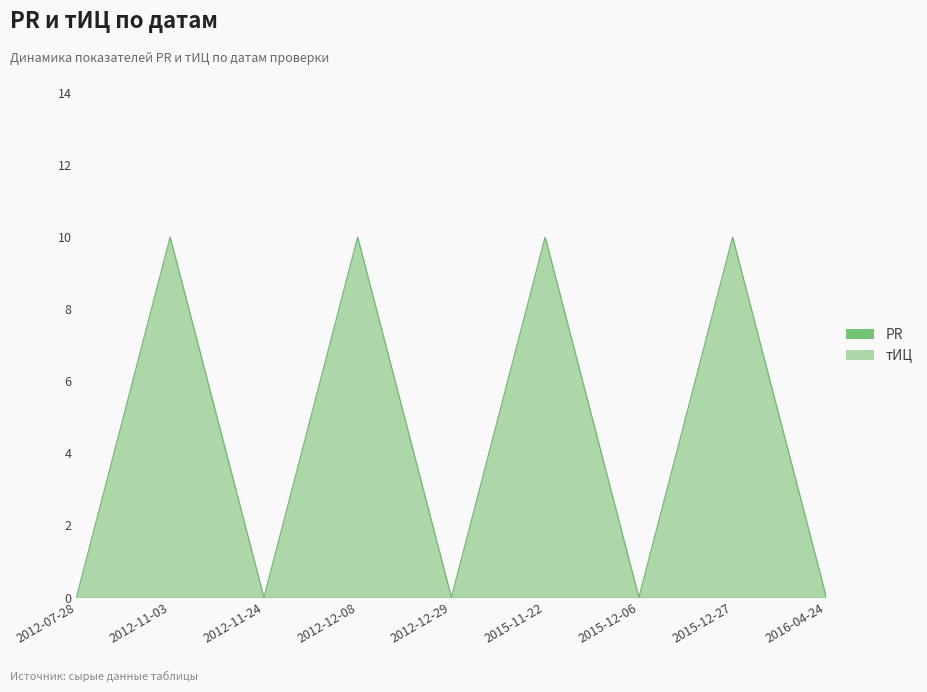

What is the label of the 2nd point from the left?

2012-11-03